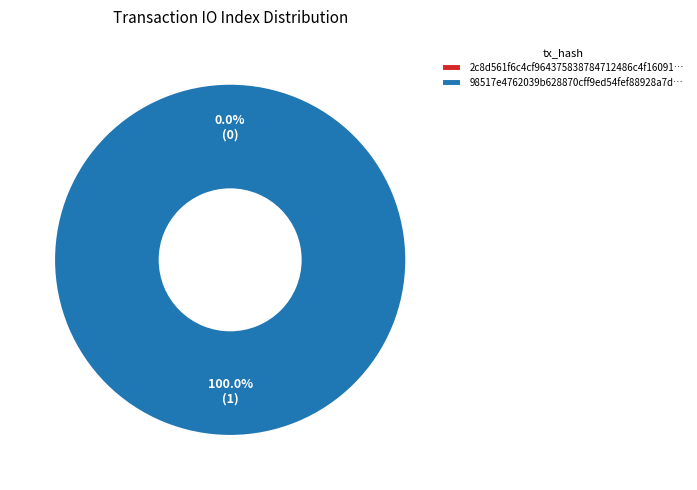

What is the largest slice in the pie chart?

tx_hash_1